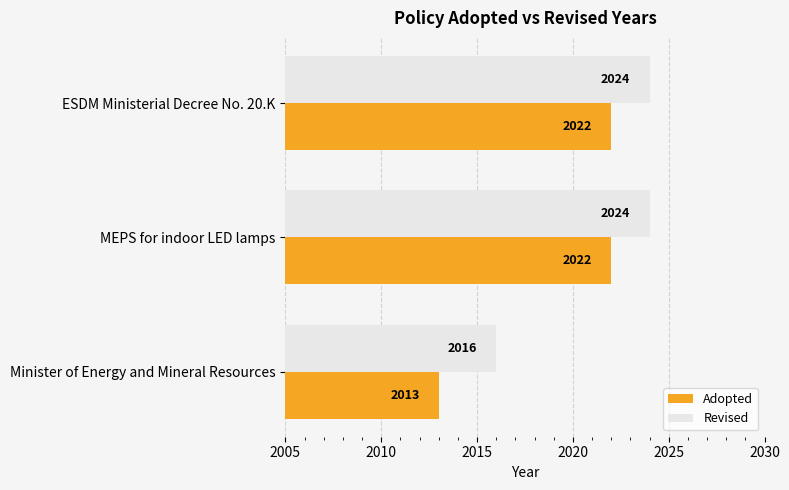

List the series in order of their overall mean, lowest first.

Adopted, Revised